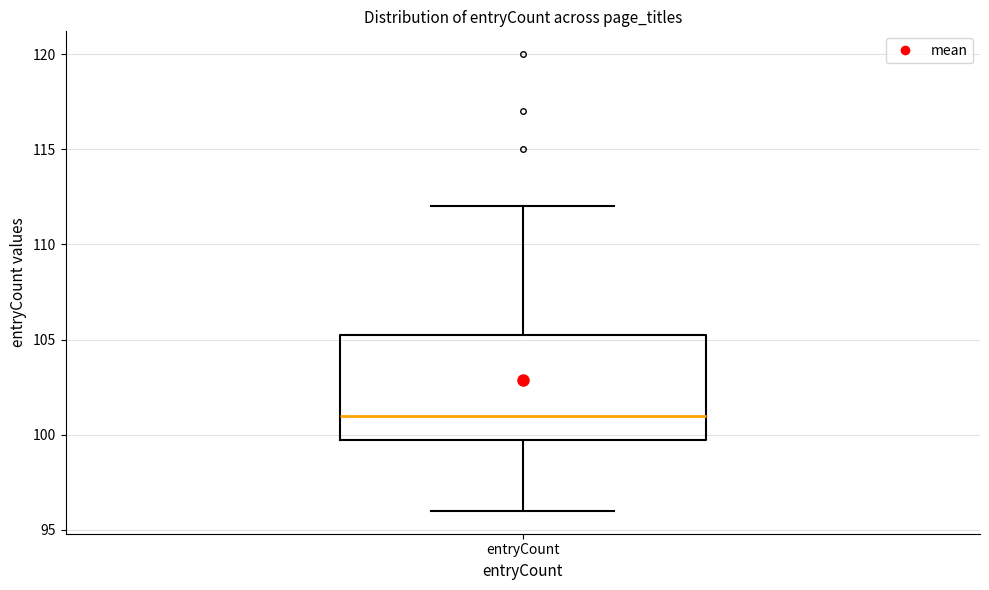

Where does the lower whisker of the box for entryCount end on the y-axis? The values are not printed on the chart, so give them approximately, as read against the axis.

96.0